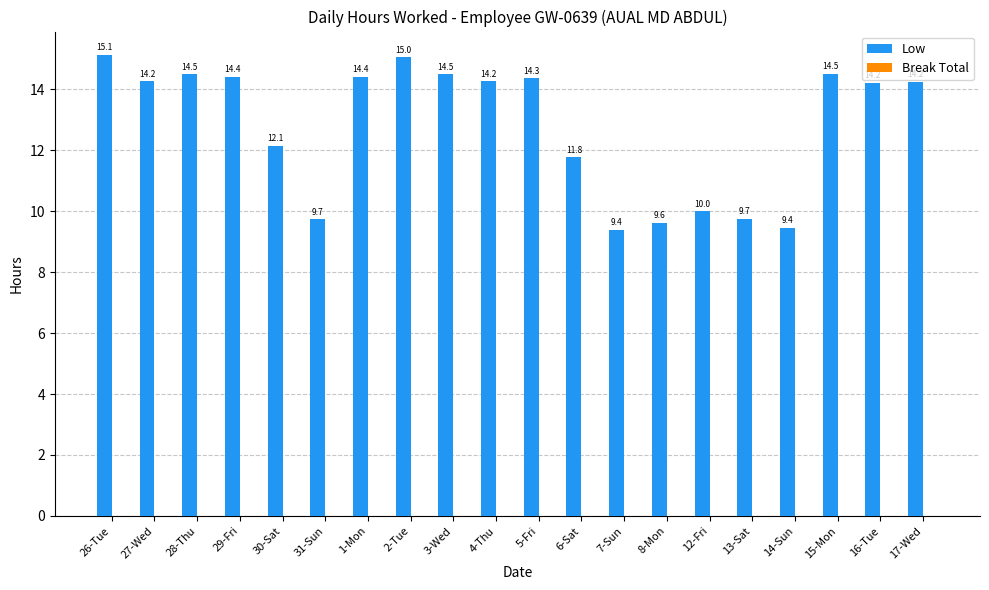

Is it true that the value at 27-Wed is 14.2?

True